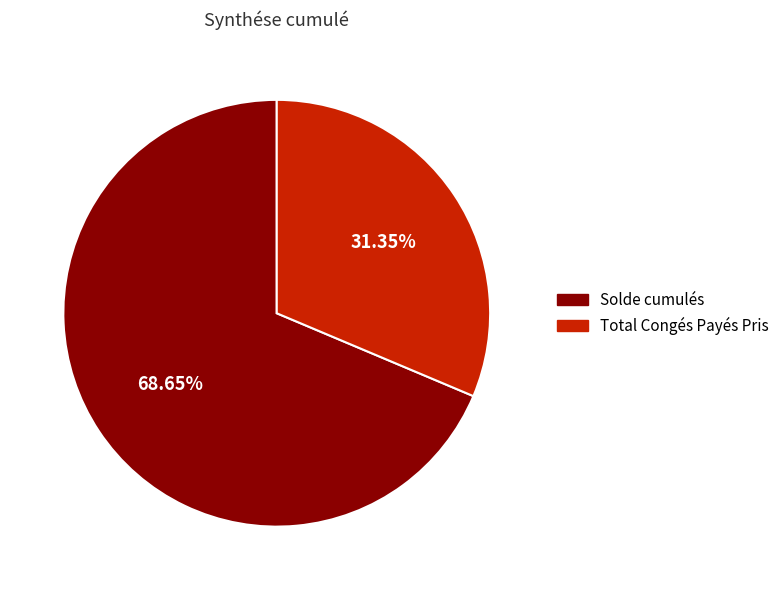

What is the majority slice?

Solde cumulés